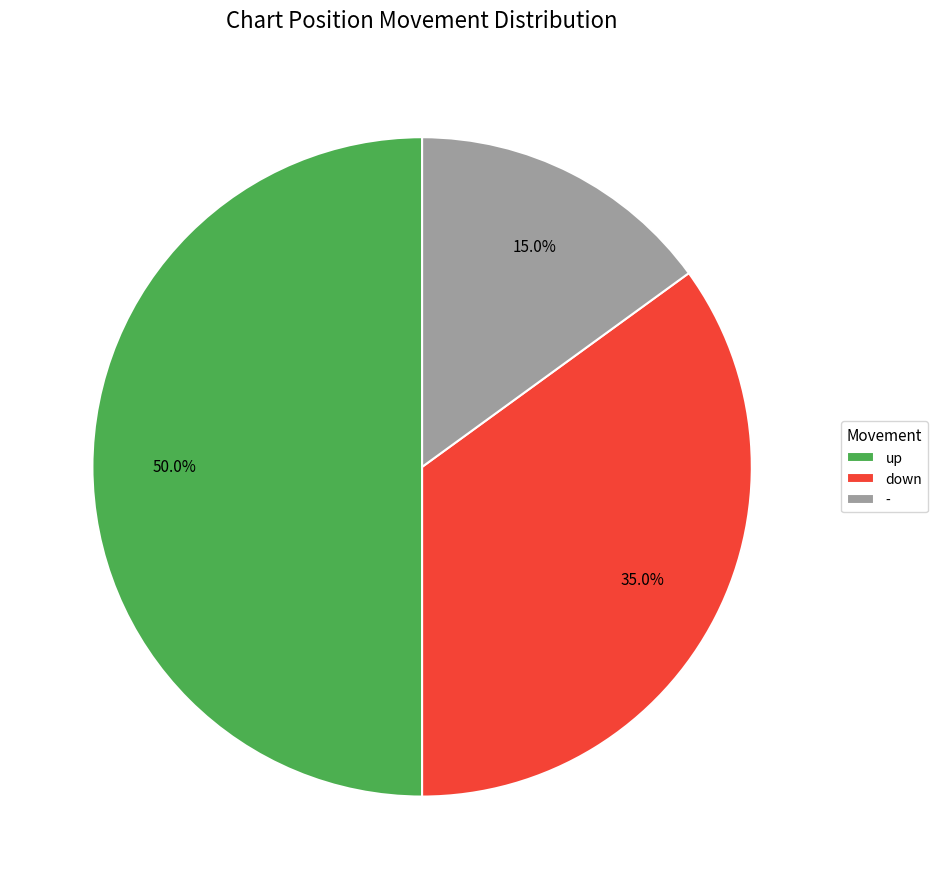

To the nearest percent, what is the difference between the largest and smallest slice percentages?

35%